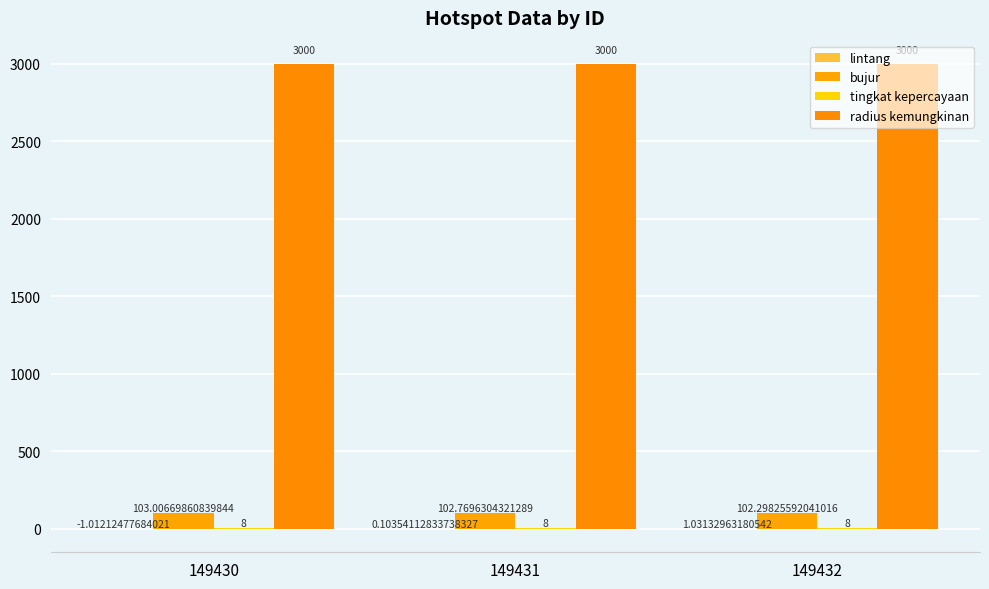

Count the number of data series in this chart.

4